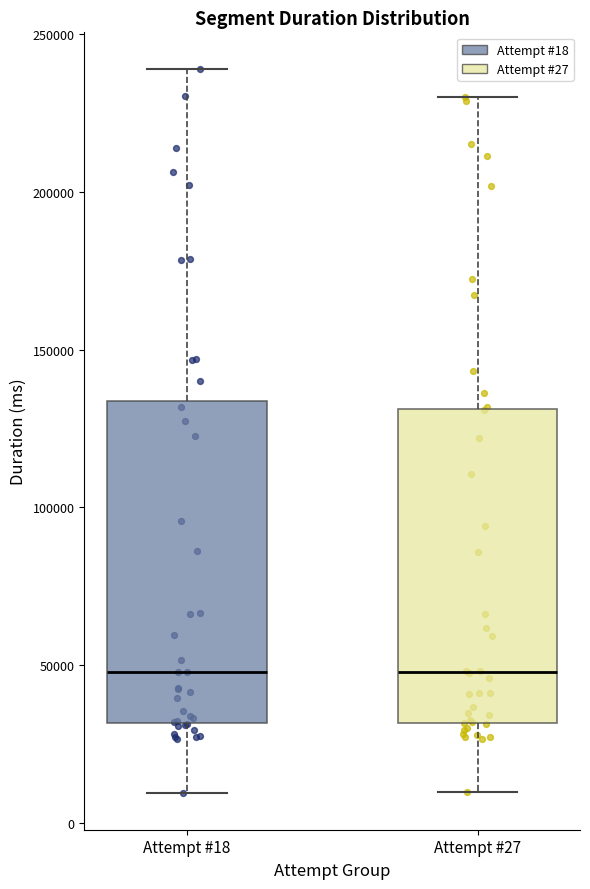

Reading left to right, transcribe this box plot: for each box, give where its median line is, the range the box spans, and where its two whiskers end, as read against the y-axis. The values are not printed on the chart, so give them approximately, as read against the axis.

Attempt #18: median 50000, box 30000 to 135000, whiskers 10000 to 240000
Attempt #27: median 50000, box 30000 to 130000, whiskers 10000 to 230000